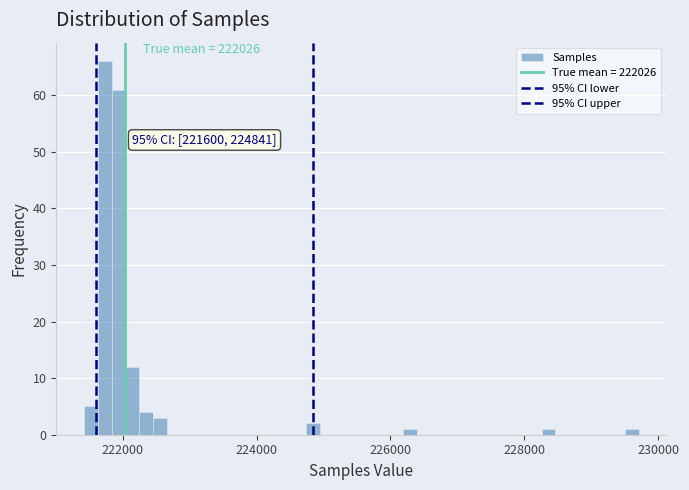

Around what value on the x-axis is the tallest bar? Give the approximate position of its centre, as read against the axis.

221800